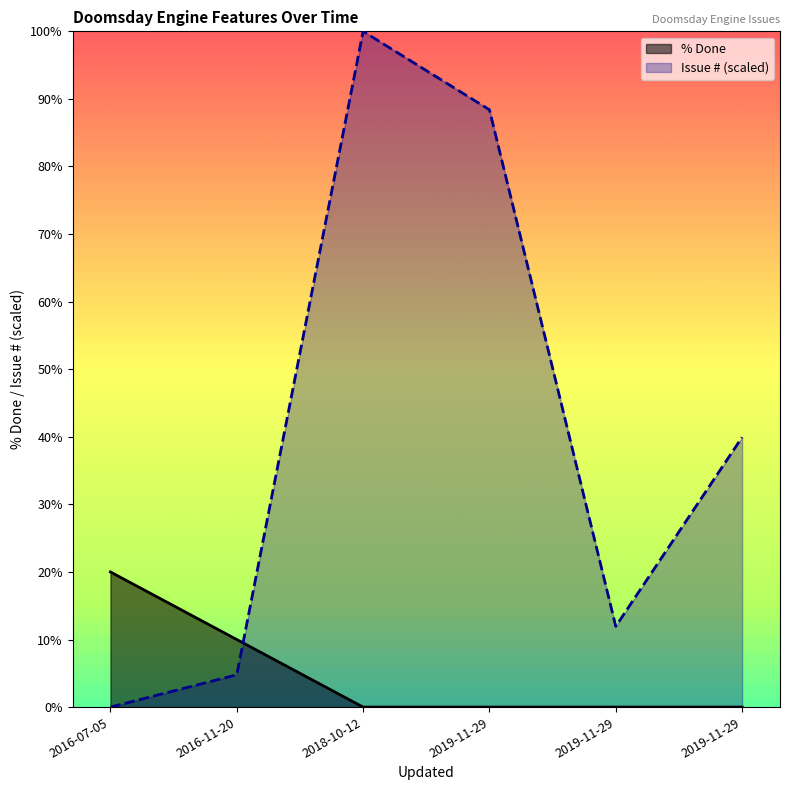

List the labels in order of Issue # value, smallest first.

2016-07-05, 2016-11-20, 2019-11-29, 2019-11-29, 2019-11-29, 2018-10-12